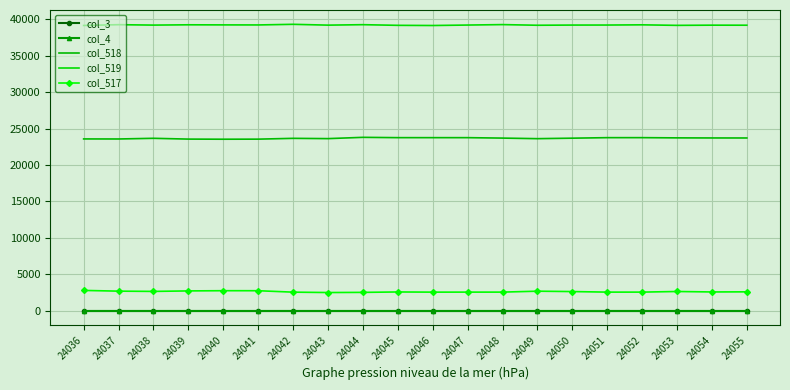

Reading left to right, list all the values displayed in this chart.

col_3: 0	0	0	0	0	0	0	0	0	0	0	0	0	0	0	0	0	0	0	0
col_4: 0	0	0	0	0	0	0	0	0	0	0	0	0	0	0	0	0	0	0	0
col_518: 23585	23578	23671	23562	23546	23556	23666	23628	23803	23761	23760	23759	23700	23622	23689	23760	23761	23731	23719	23715
col_519: 39164	39271	39214	39255	39242	39235	39321	39209	39271	39182	39158	39221	39282	39193	39218	39222	39251	39178	39205	39199
col_517: 2786	2686	2650	2718	2747	2744	2548	2495	2517	2574	2550	2553	2553	2680	2628	2553	2553	2638	2575	2590